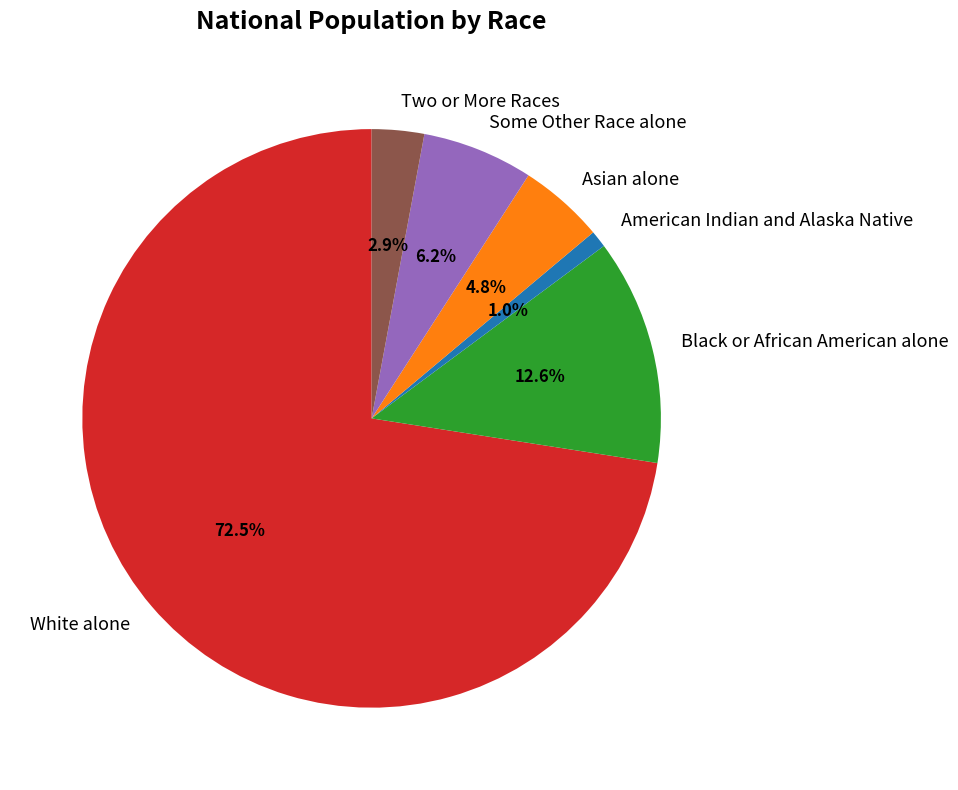

What percentage do Two or More Races and American Indian and Alaska Native together represent?

3.9%